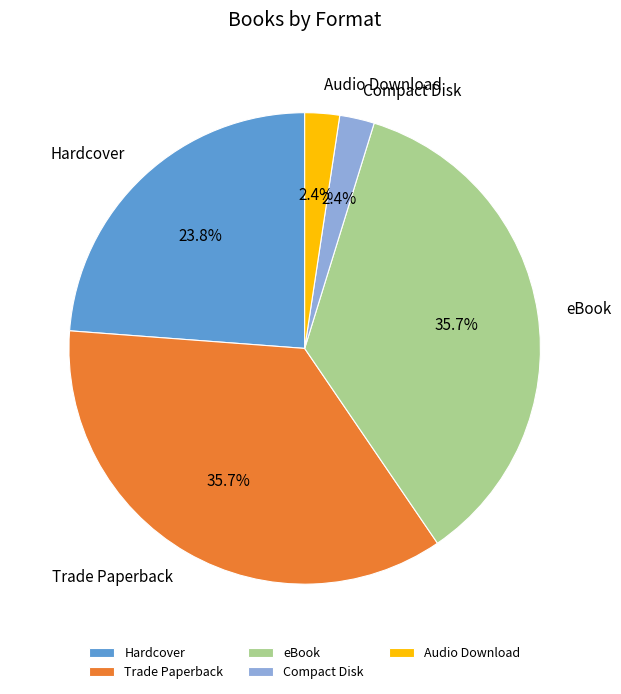

Combined, what portion of the pie is eBook and Audio Download?

38.1%